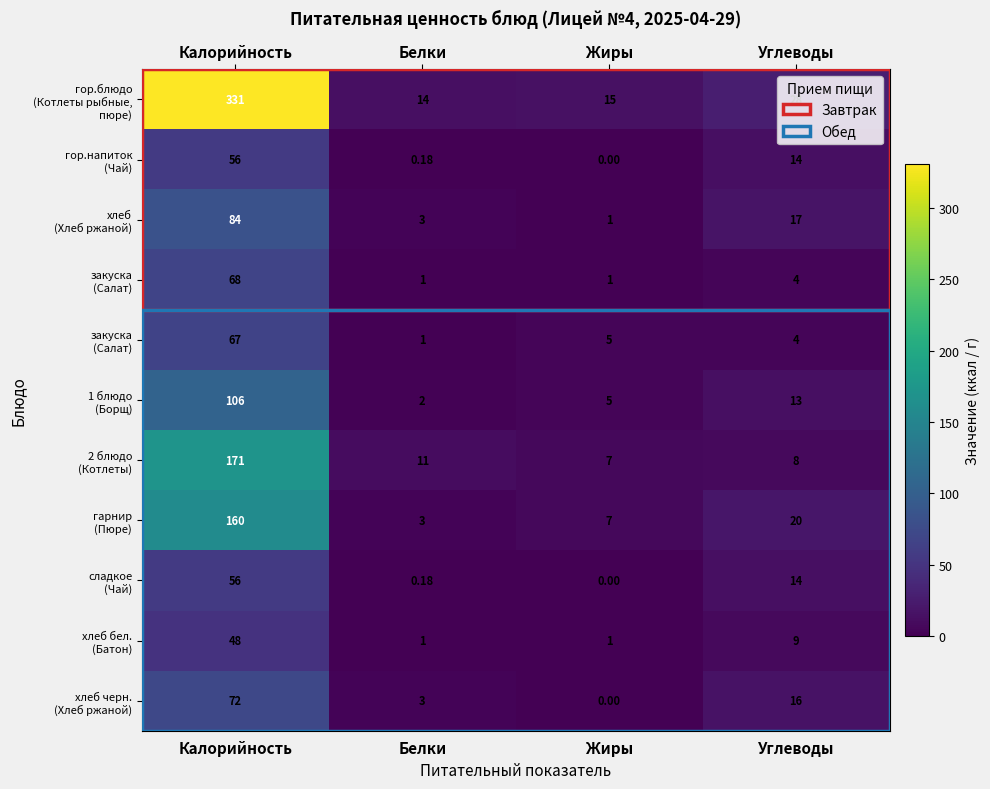

At how many categories does at least one series exceed 238?

1